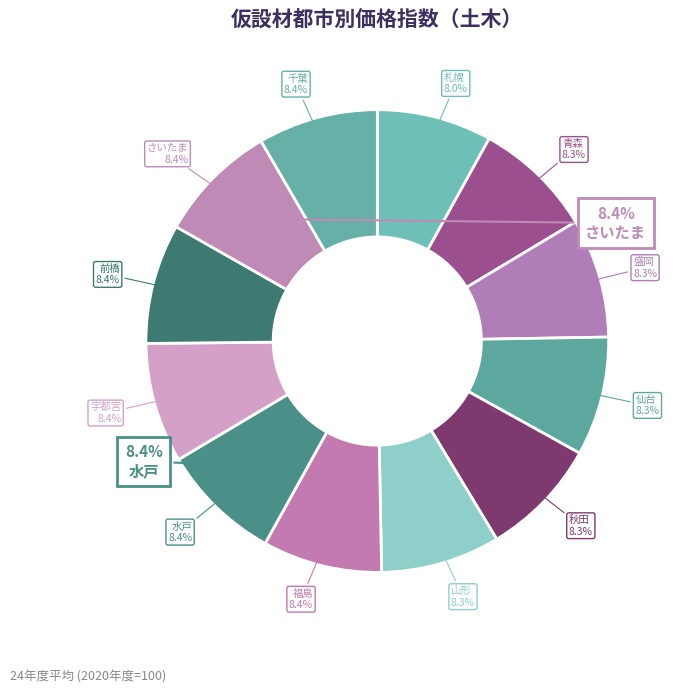

Is it true that 札幌 is 8% of the pie?

True